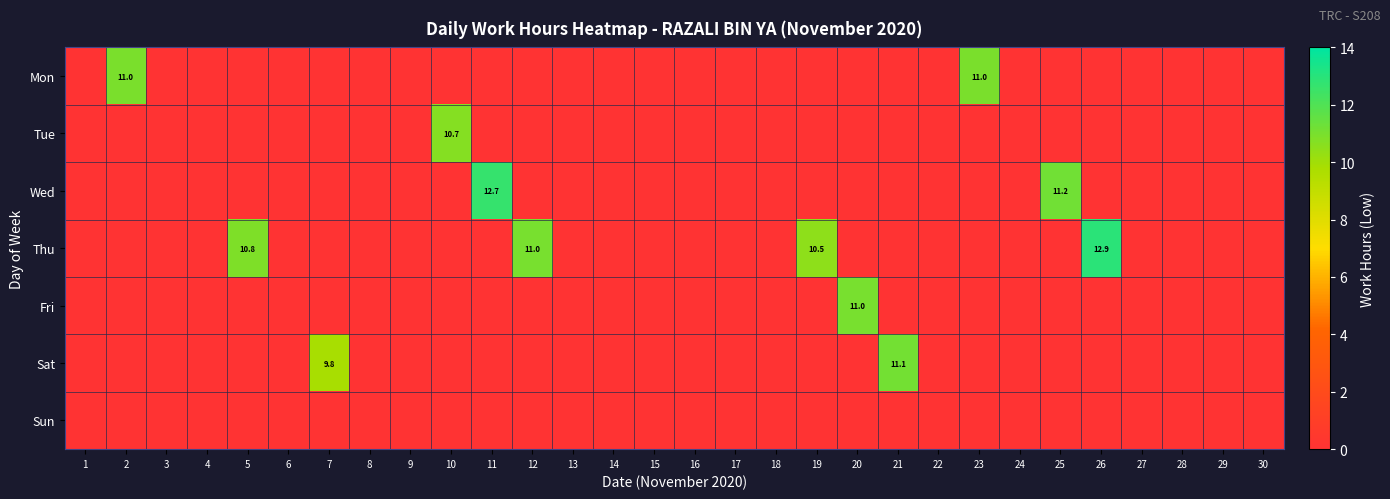

Which series has the largest range (max minus min)?

Thu